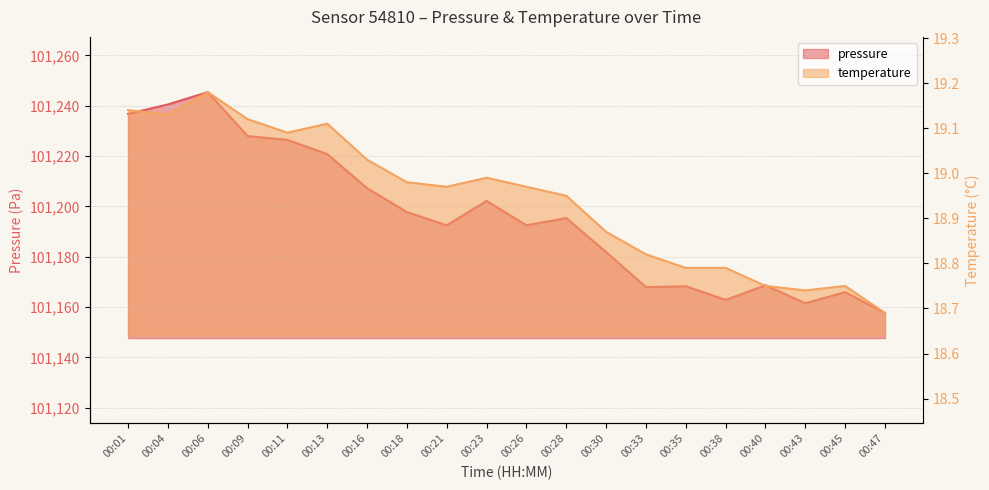

At which category is the sum across all series the highest?

00:06